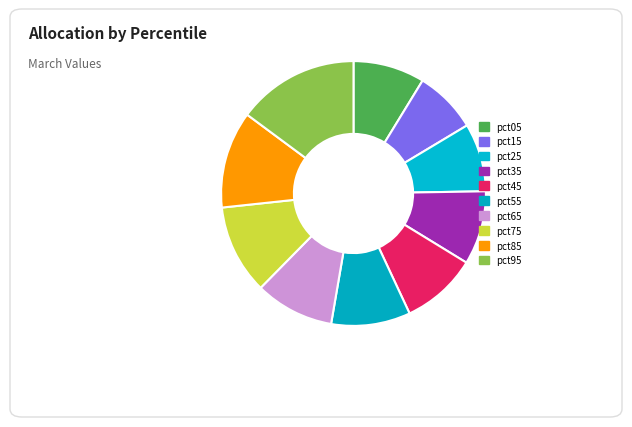

Count the number of slices in the pie.

10